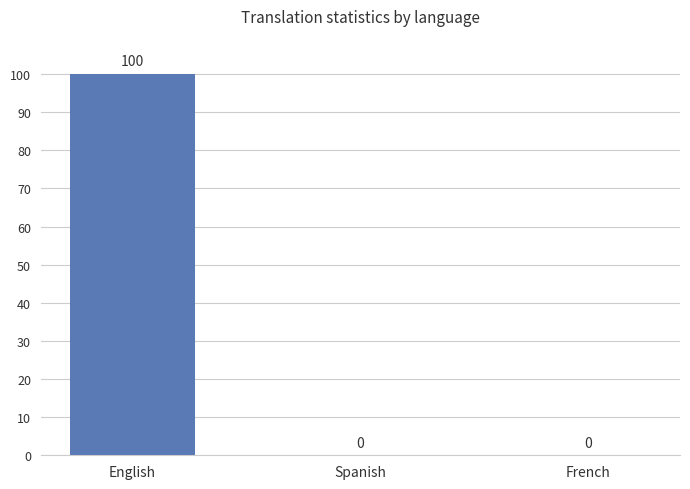

What is the sum of all values?

100